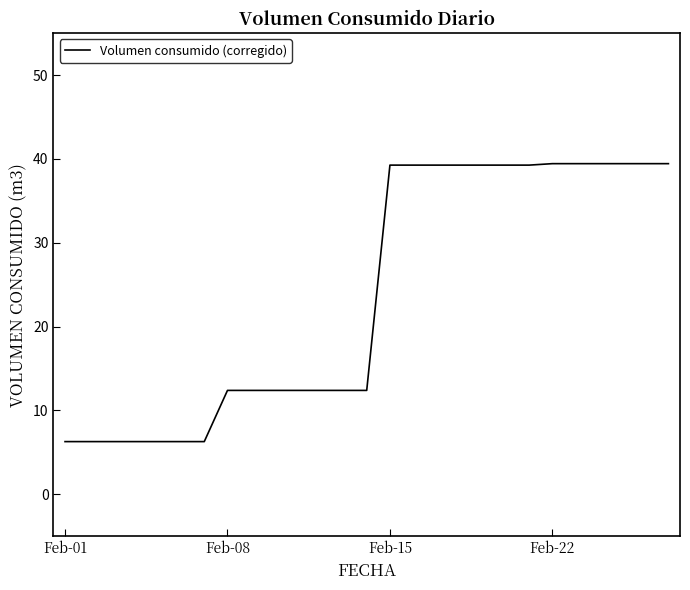

What is the maximum value shown in the chart?

39.4